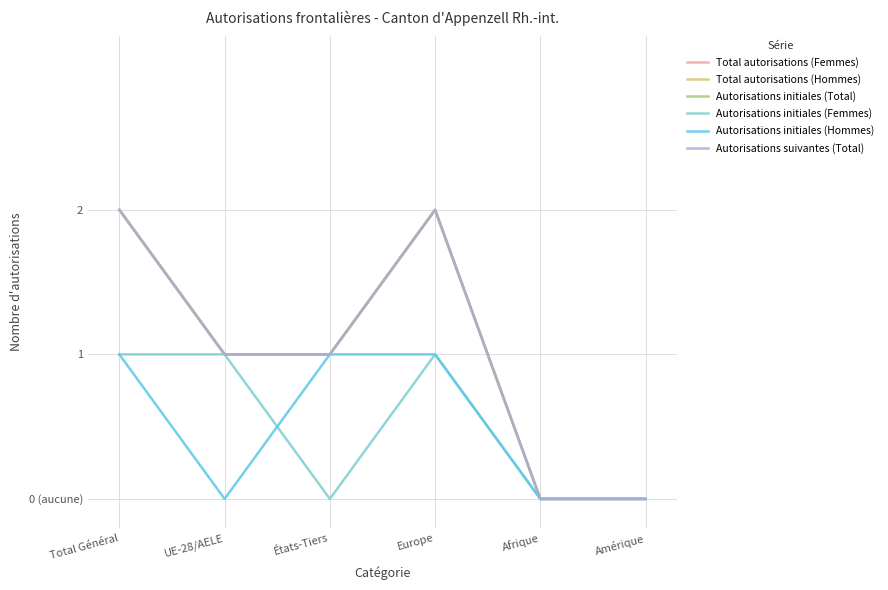

Is the value of Autorisations initiales (Femmes) at Amérique greater than the value of Autorisations initiales (Hommes) at Amérique?

No